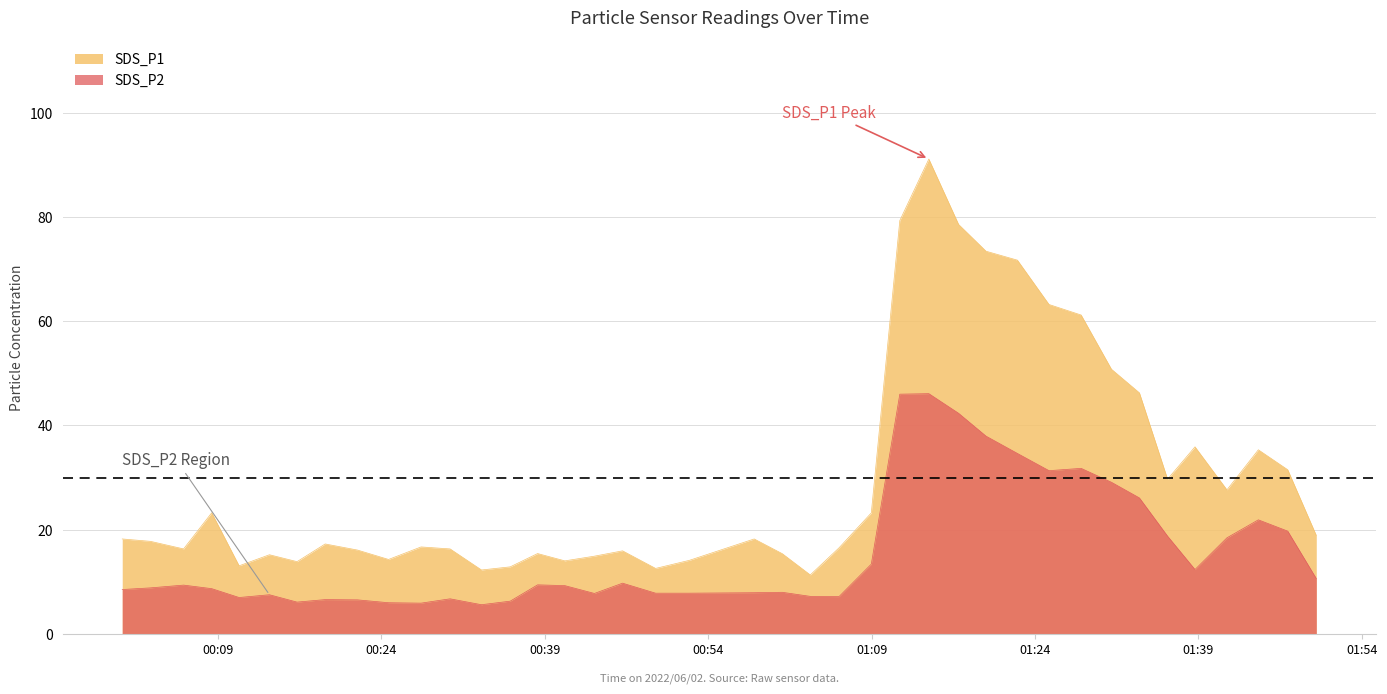

What is the lowest value of the SDS_P2 series?

5.6